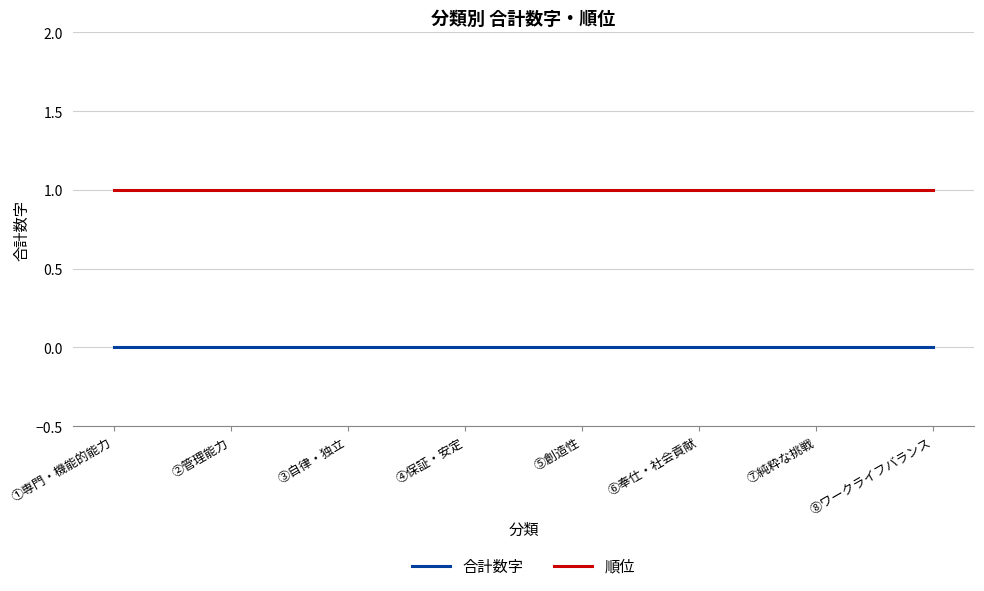

True or false: 順位 has a value of 1 at ②管理能力.

True